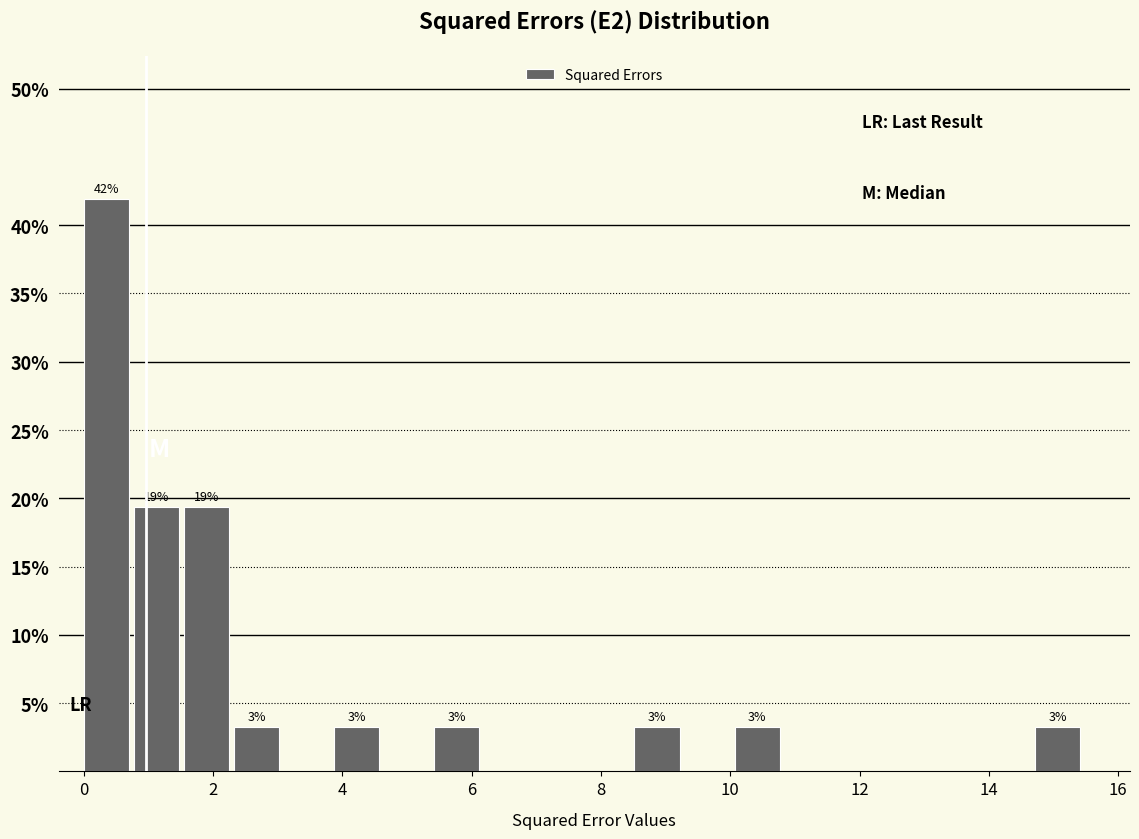

Read against the x-axis, roughly where is the centre of the tallest bar?

0.4